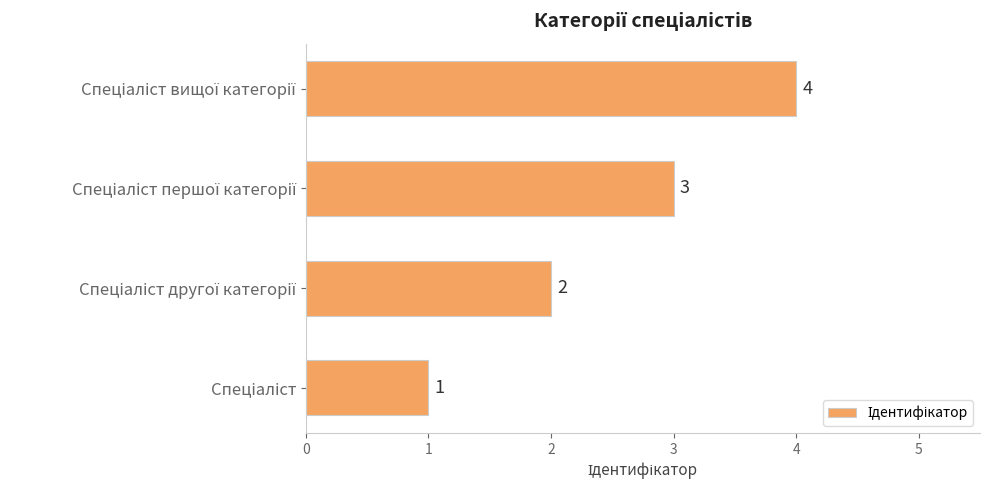

Count the values in the range 2 to 4.

3